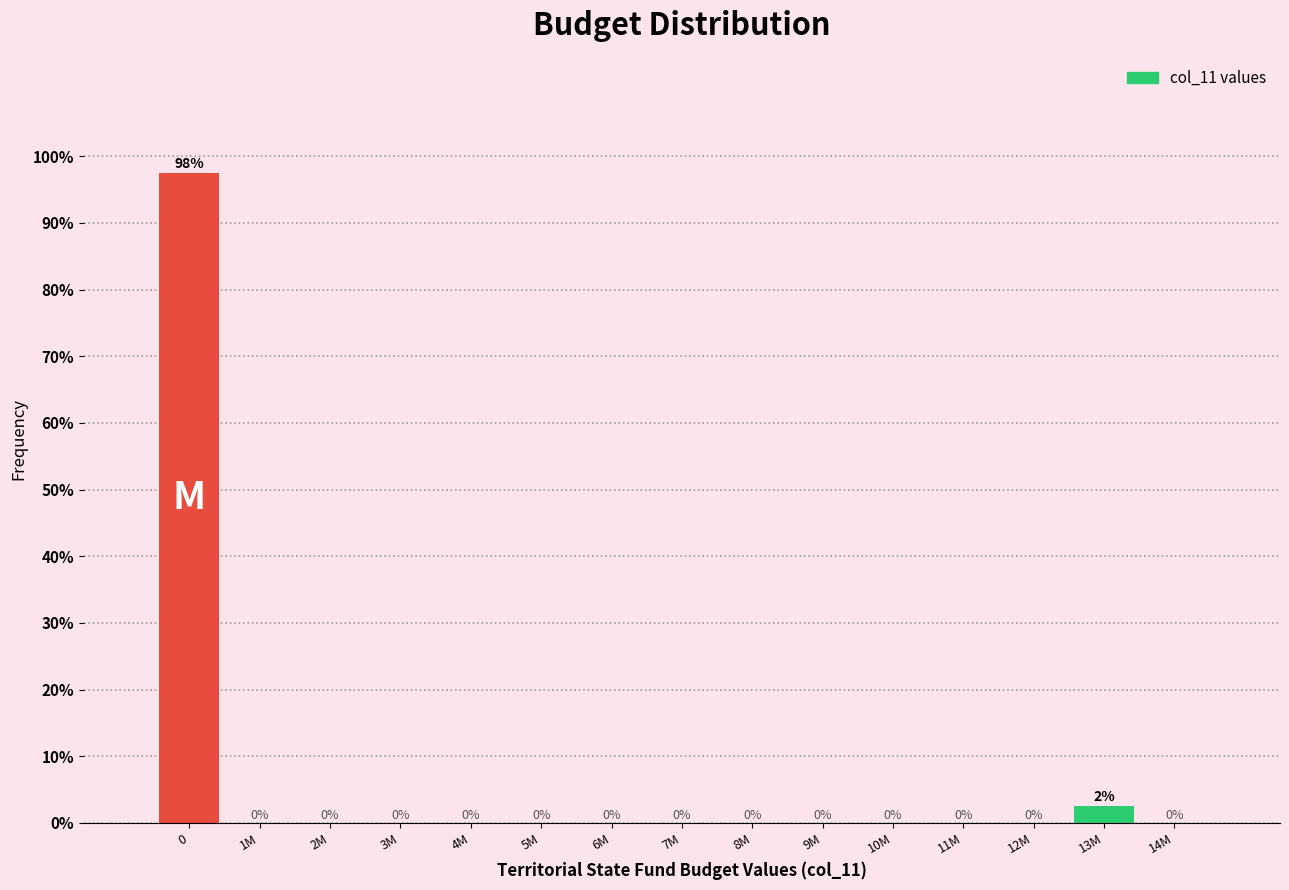

Between 13M and 14M, which is larger?

13M